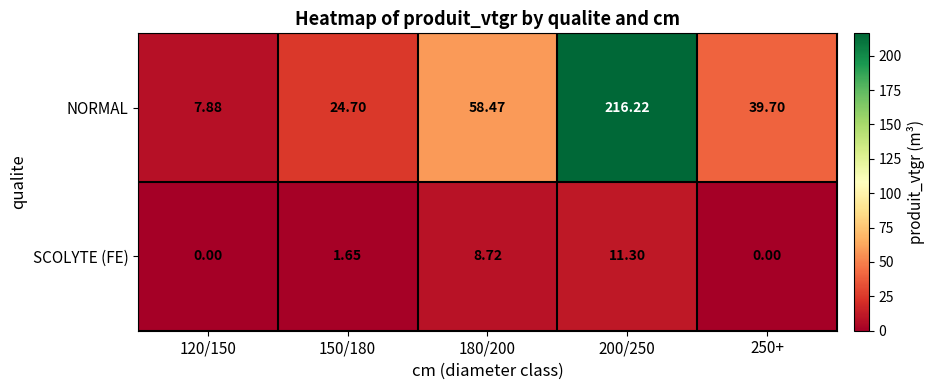

Which series has the largest total across all categories?

NORMAL